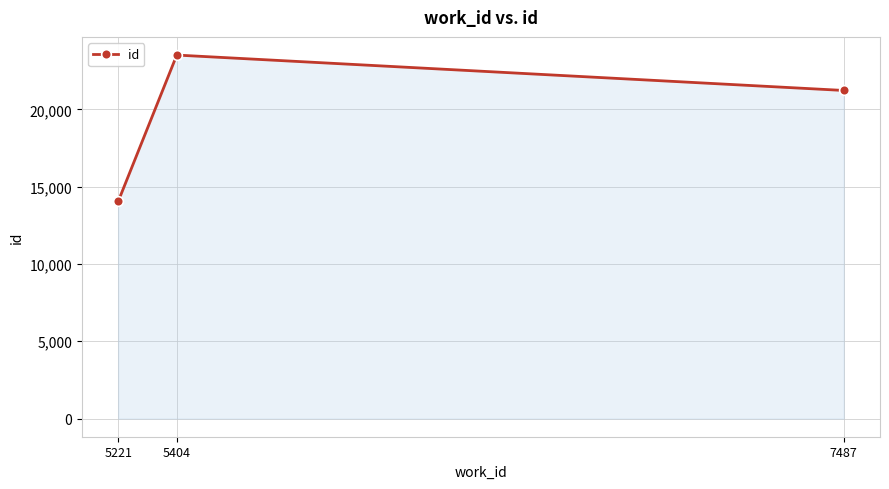

Which has a higher value, 5404 or 7487?

5404